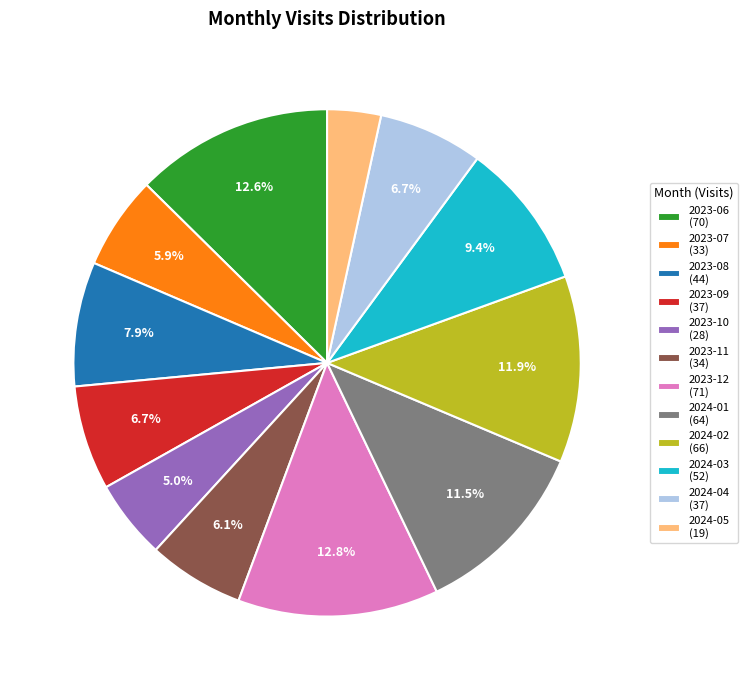

Do 2024-03 (52) and 2024-01 (64) together represent more than half of the pie?

No